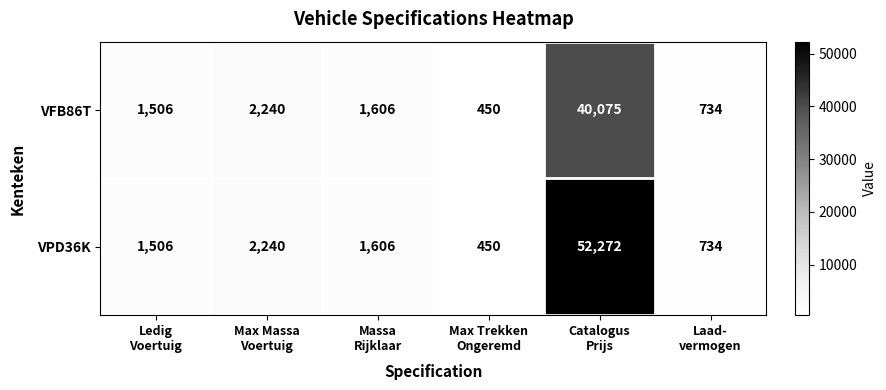

Rank the series by their average value, from lowest to highest.

VFB86T, VPD36K